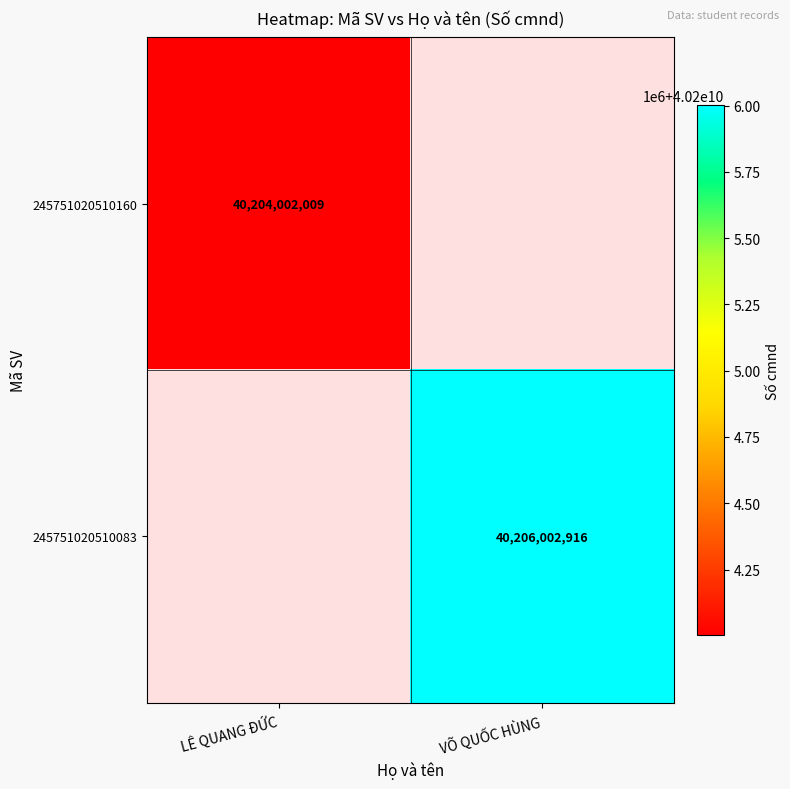

True or false: 245751020510160 has a value of 14376521577 at LÊ QUANG ĐỨC.

False